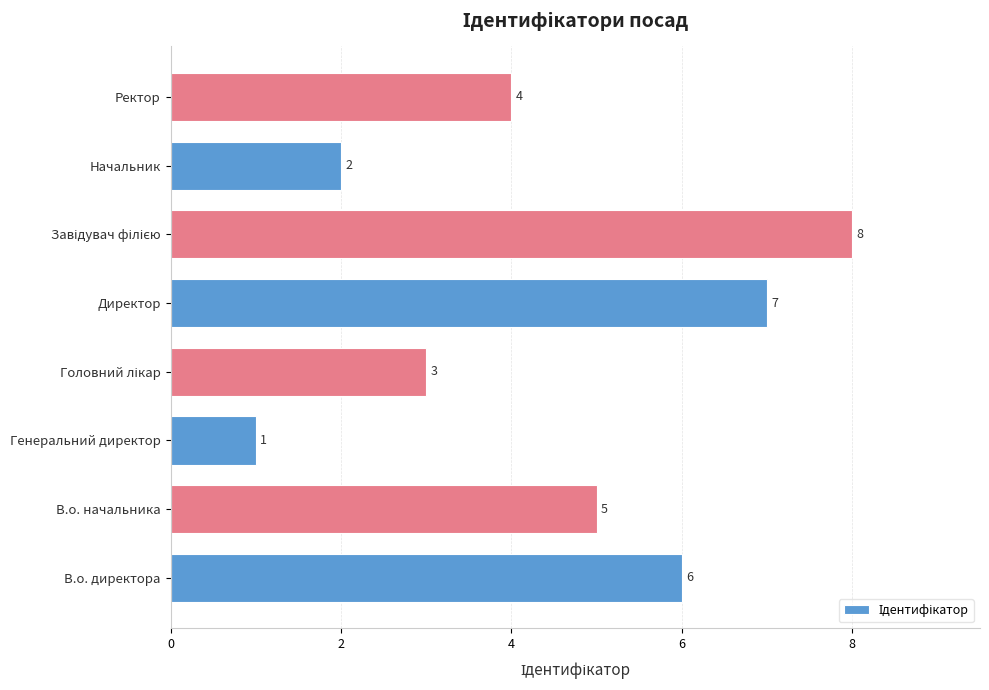

What is the difference between the maximum and minimum values?

7